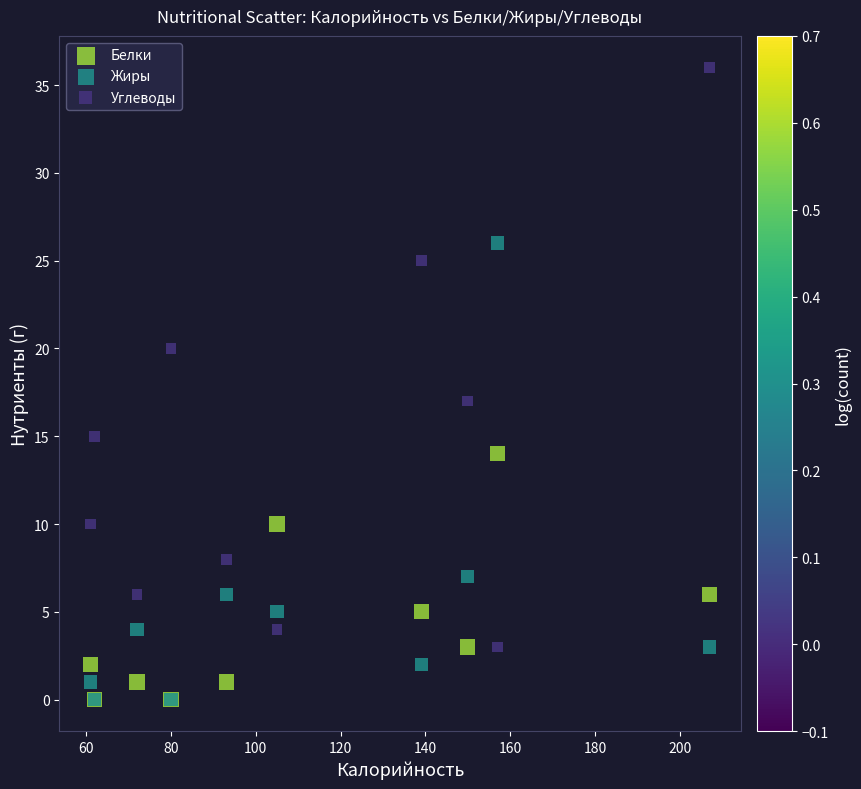

Which series reaches the maximum Y coordinate?

Углеводы